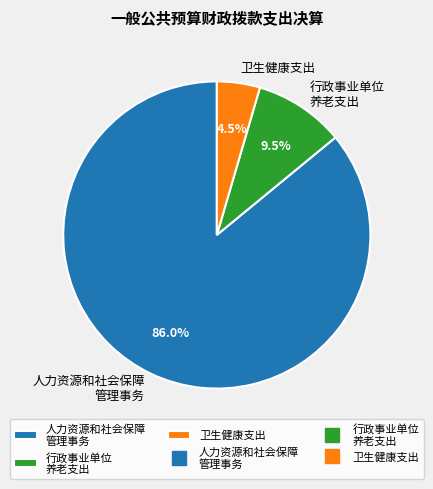

What percentage do 行政事业单位 养老支出 and 人力资源和社会保障 管理事务 together represent?

95.5%